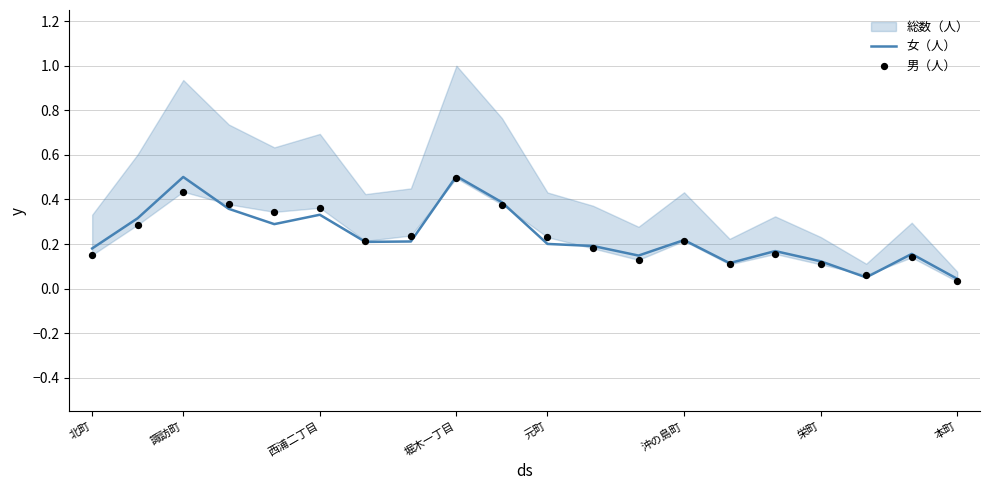

Which series contains the lowest Y value?

男（人）